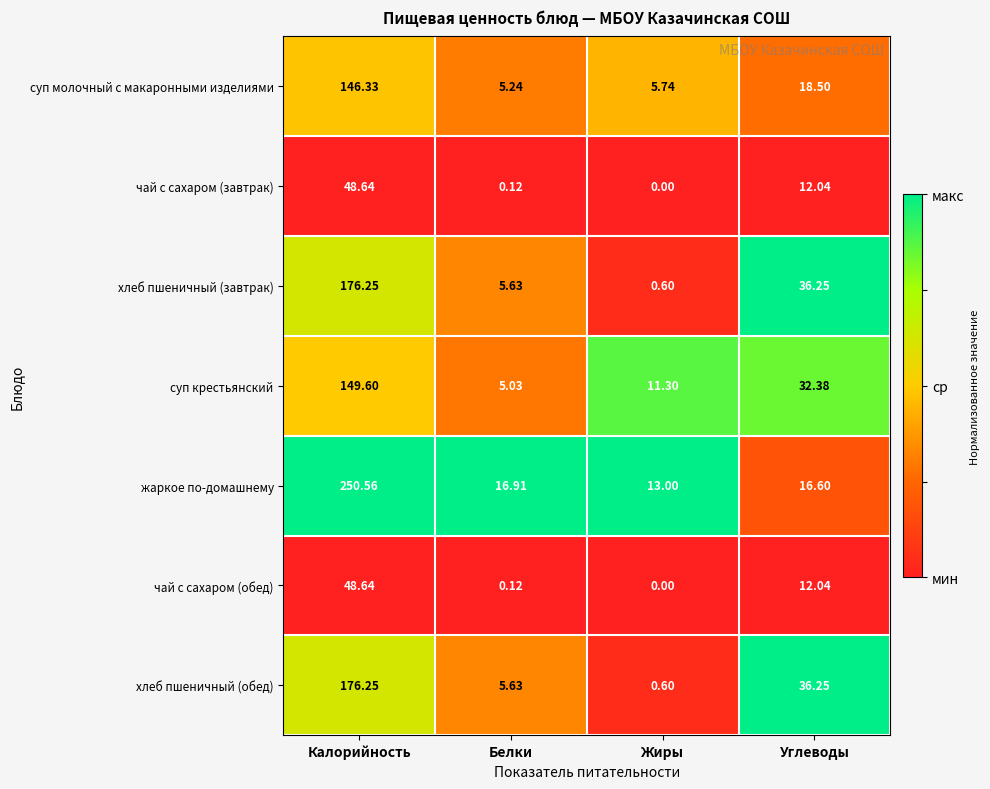

At which category is the sum across all series the highest?

Калорийность